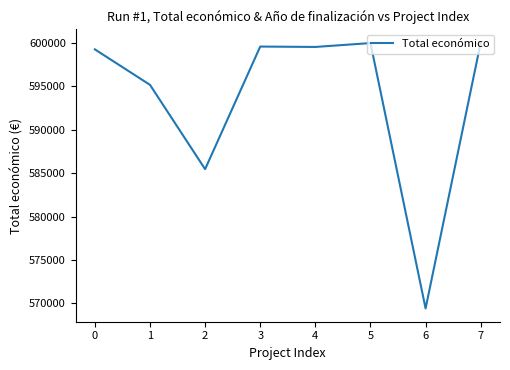

What is the smallest value displayed?

569416